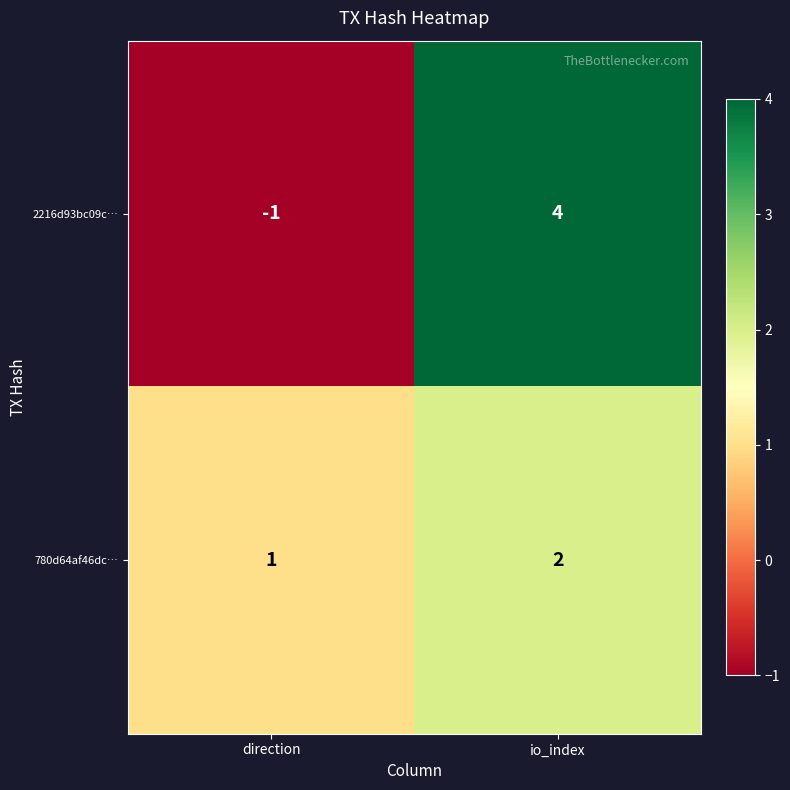

Reading right to left, list all the values displayed in this chart.

2216d93bc09c…: io_index=4	direction=-1
780d64af46dc…: io_index=2	direction=1